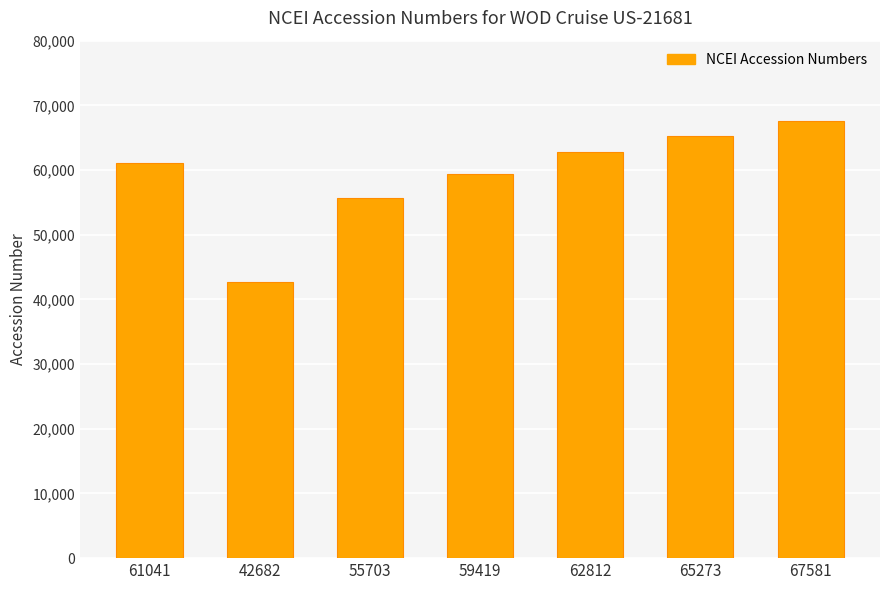

Which category has the lowest value across all series?

42682